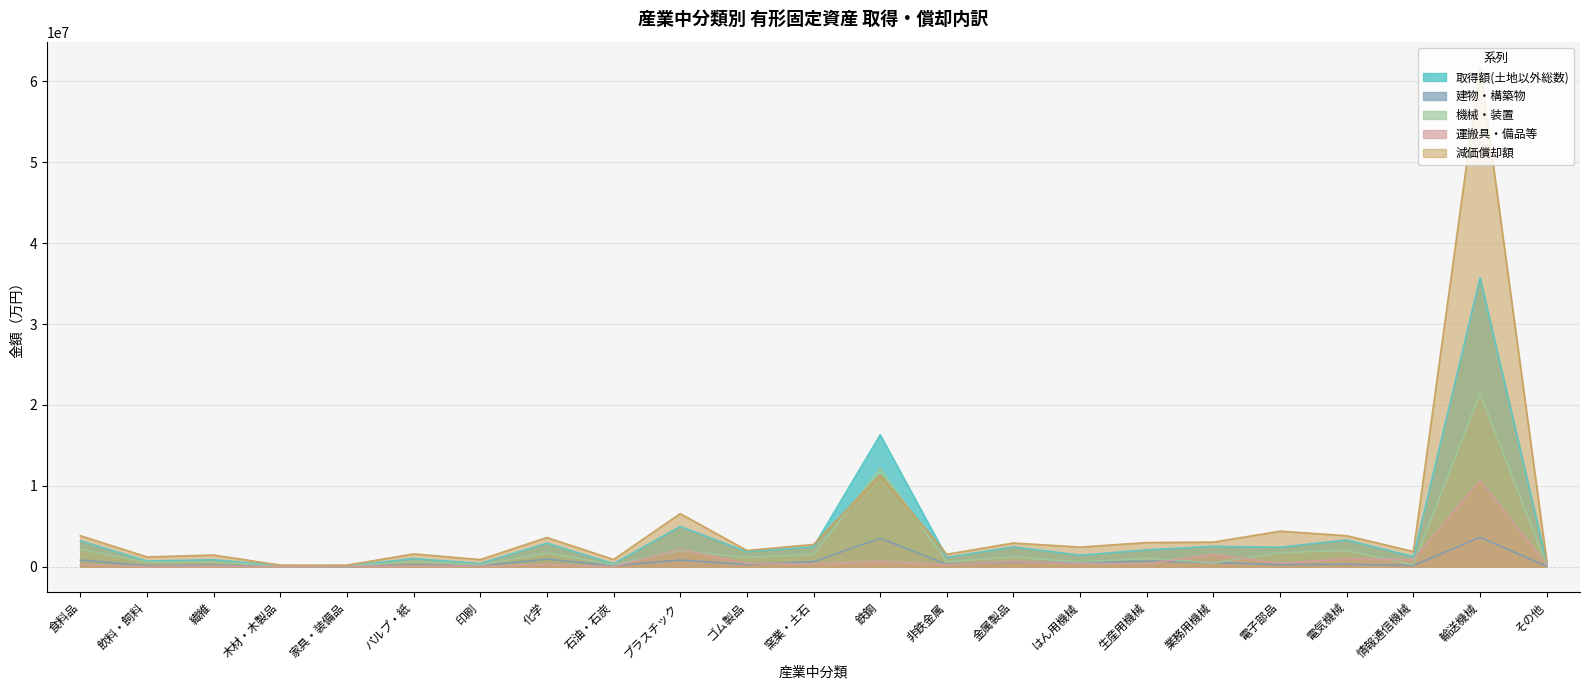

What position from the right is はん用機械?

8